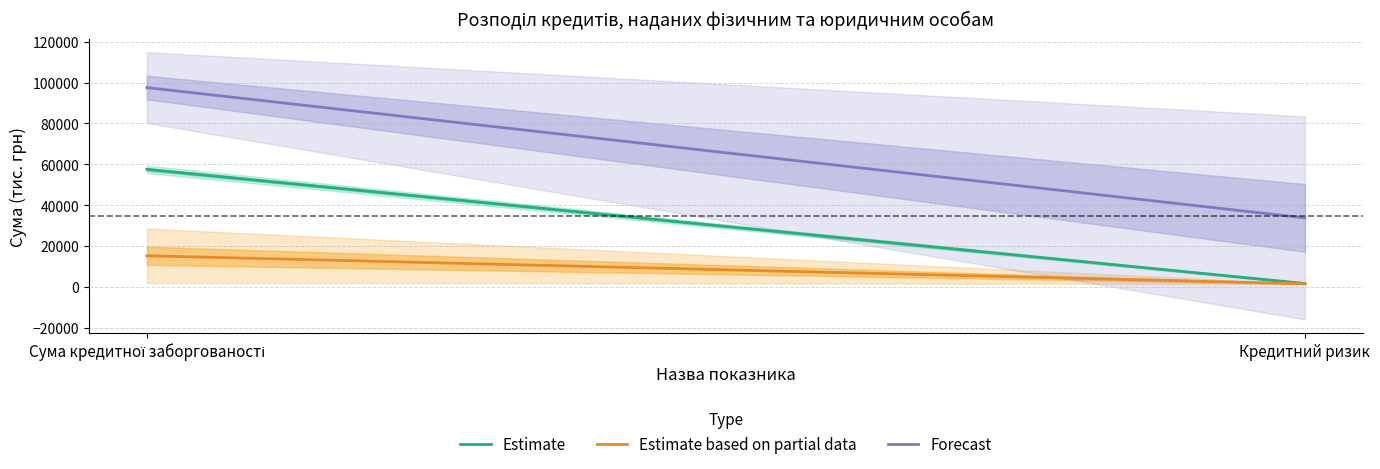

Does the chart have visible grid lines?

Yes